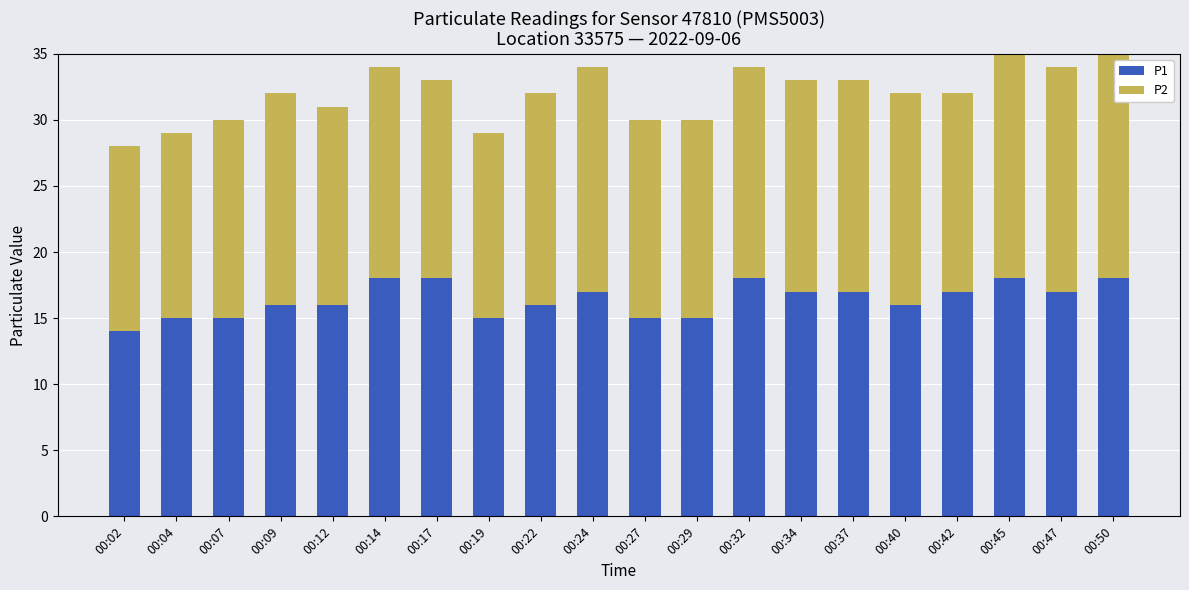

What is the total value across all series at 00:42?

32